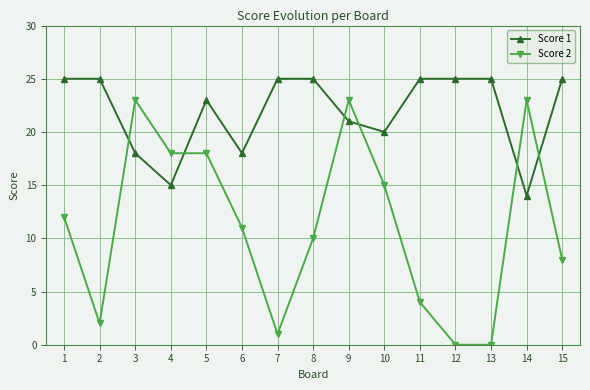

Reading left to right, list all the values displayed in this chart.

Score 1: 25	25	18	15	23	18	25	25	21	20	25	25	25	14	25
Score 2: 12	2	23	18	18	11	1	10	23	15	4	0	0	23	8